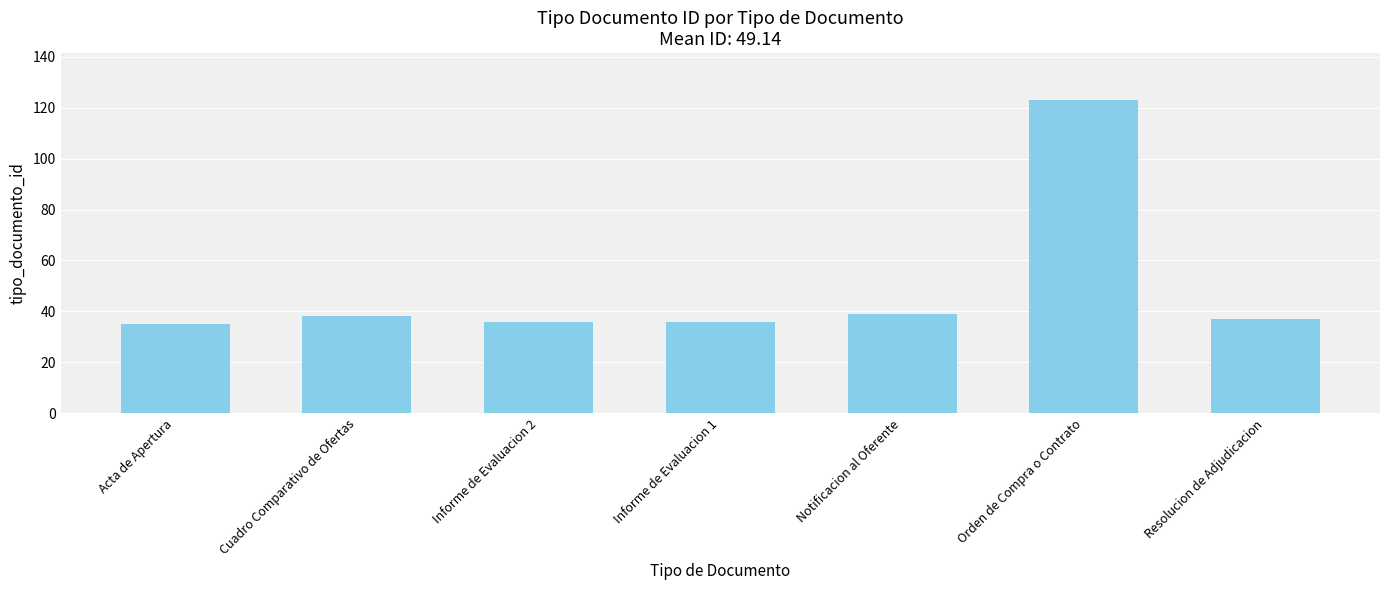

Reading right to left, transcribe all the data shown in this chart.

37	123	39	36	36	38	35